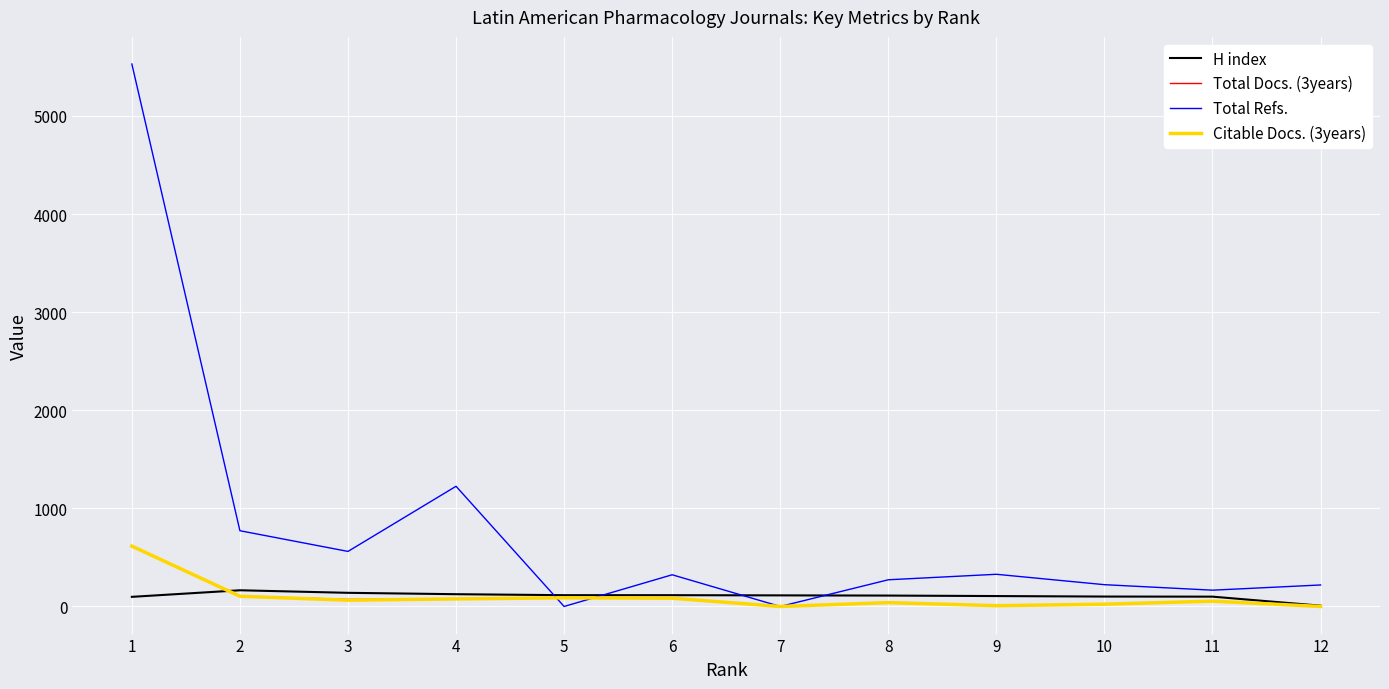

Is the value of H index at 7 greater than the value of Citable Docs. (3years) at 11?

Yes